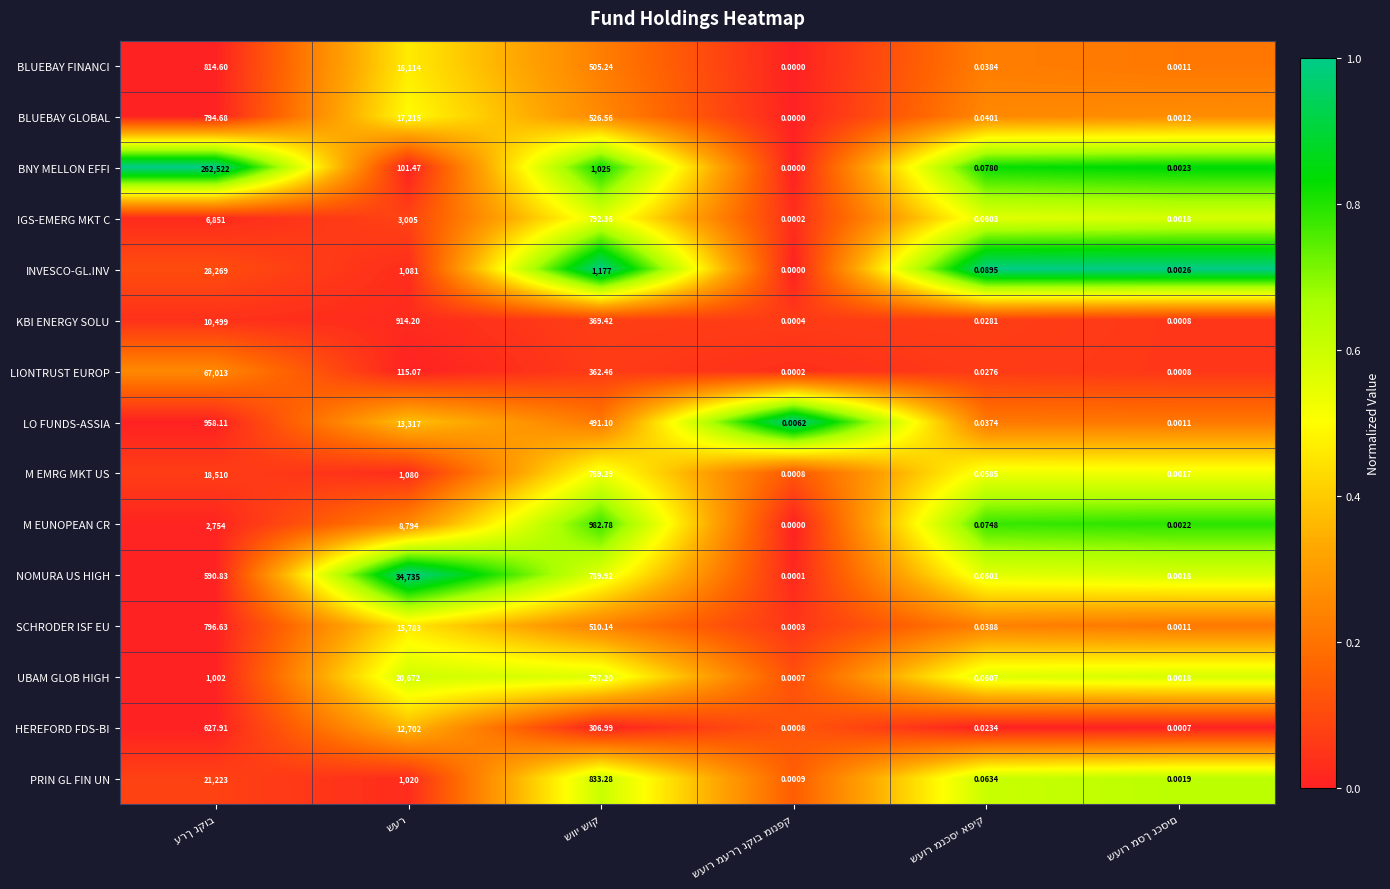

How many categories are shown in the chart?

6